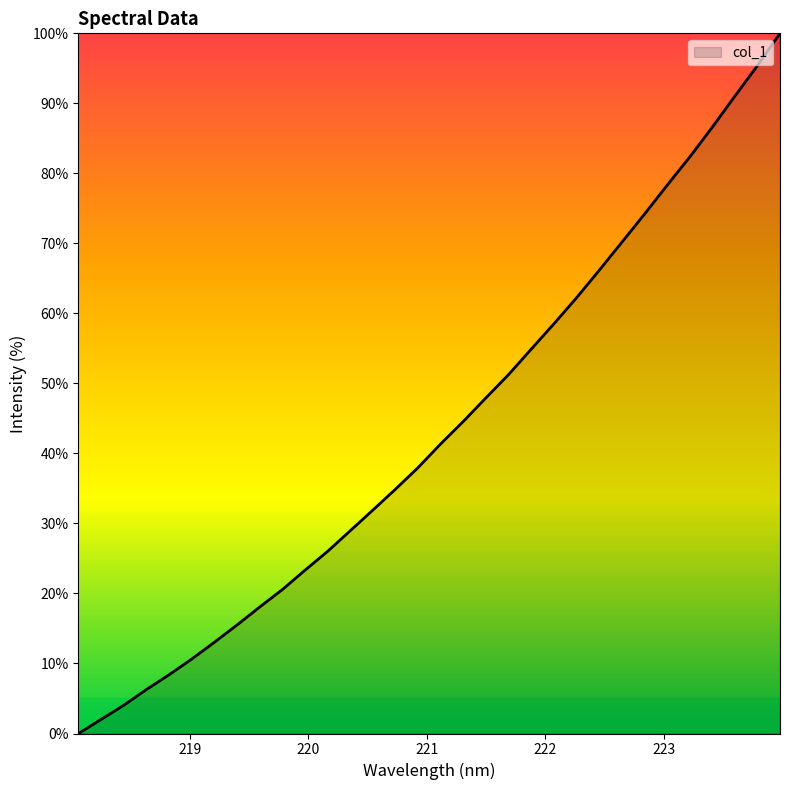

What is the difference between the maximum and minimum values?

100.0